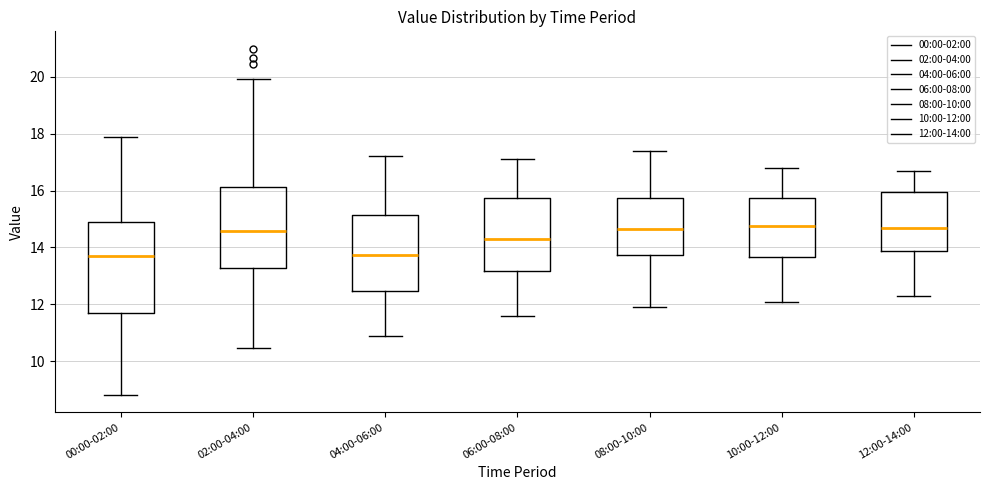

Where does the lower whisker of the box for 08:00-10:00 end on the y-axis? The values are not printed on the chart, so give them approximately, as read against the axis.

12.0